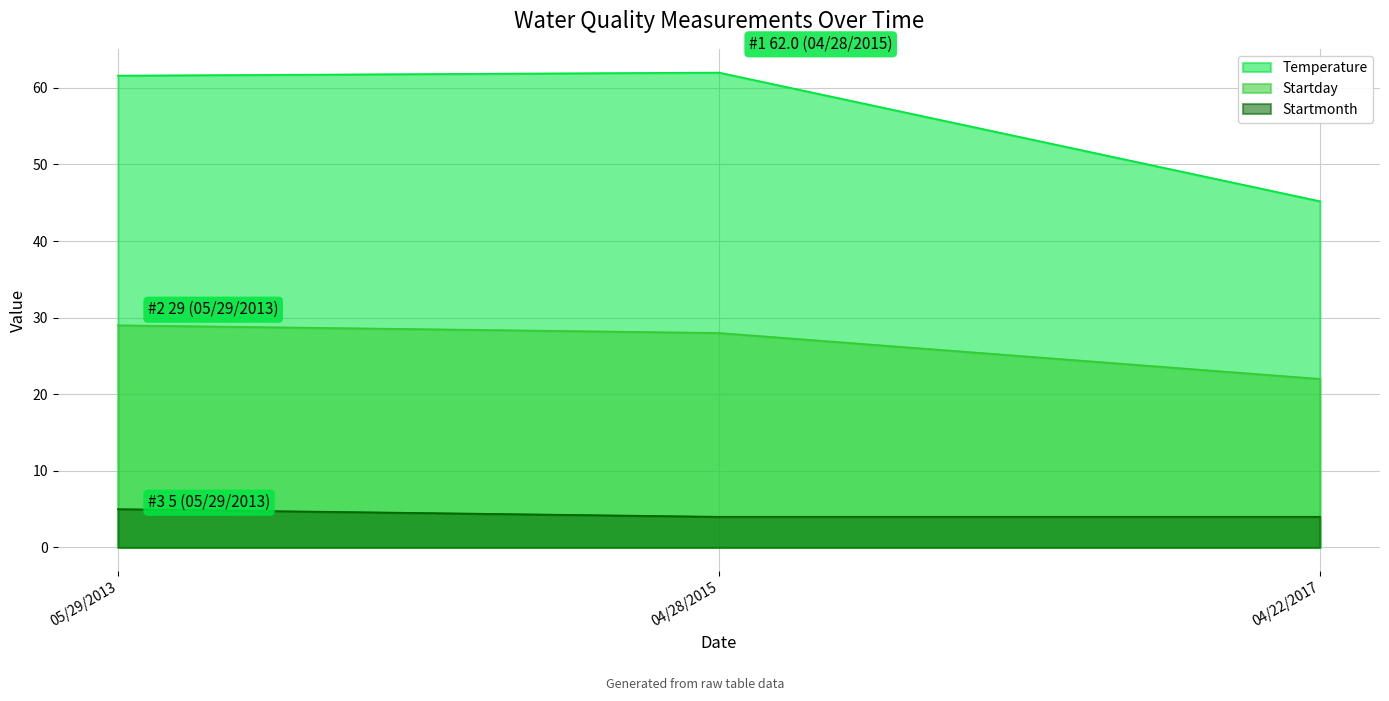

What are all the series names shown in the legend?

Temperature, Startday, Startmonth